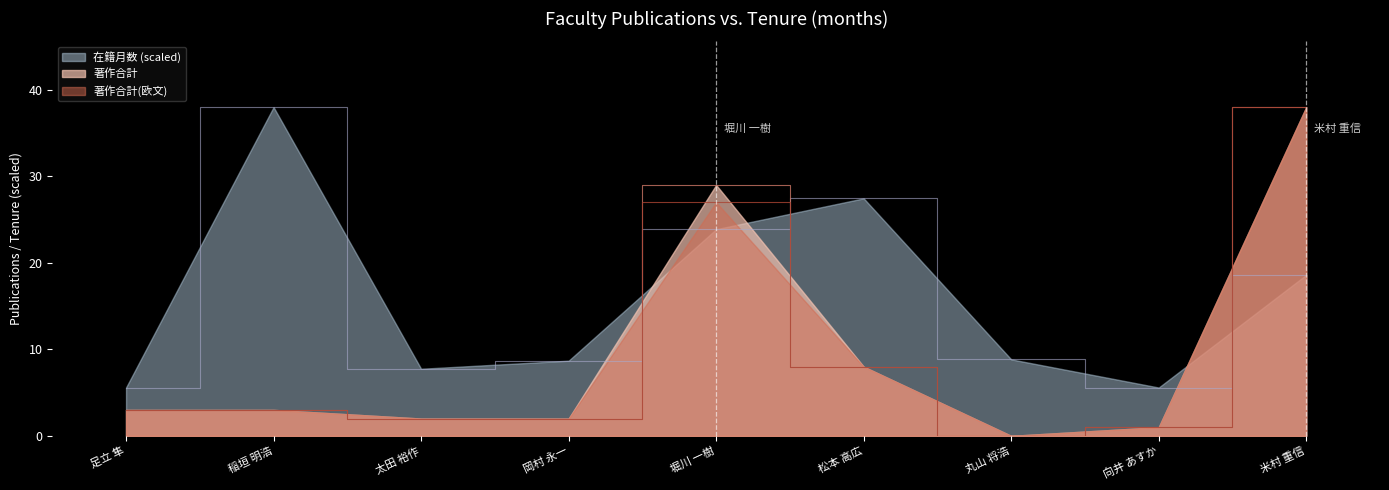

Is it true that 著作合計(欧文) equals 2.0 at 岡村 永一?

True